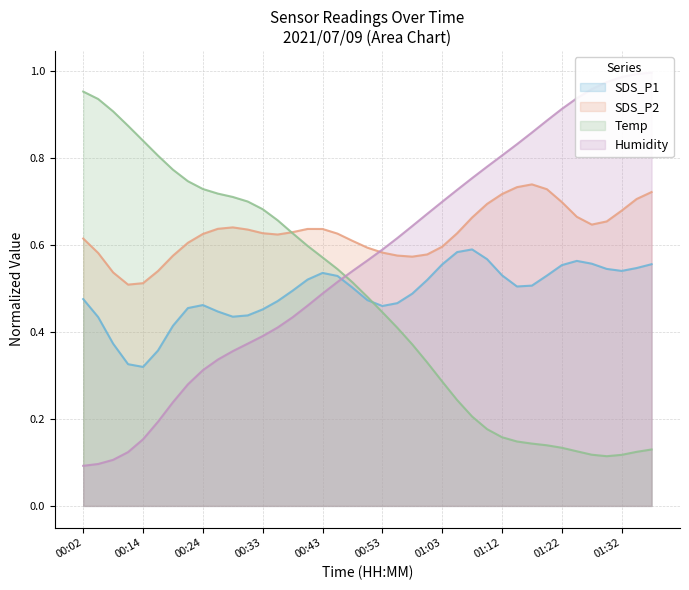

At how many categories does at least one series exceed 0?

39